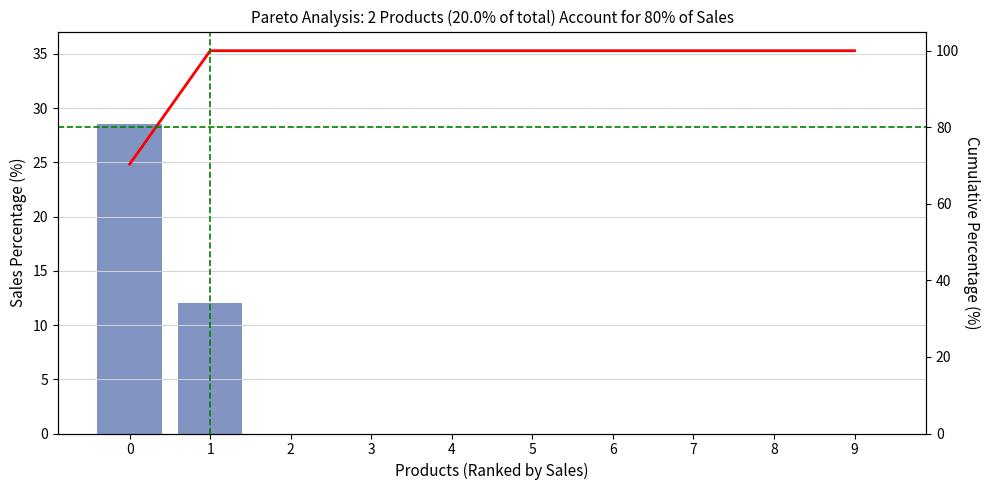

Is it true that Cumulative % equals 103.3 at 0?

False